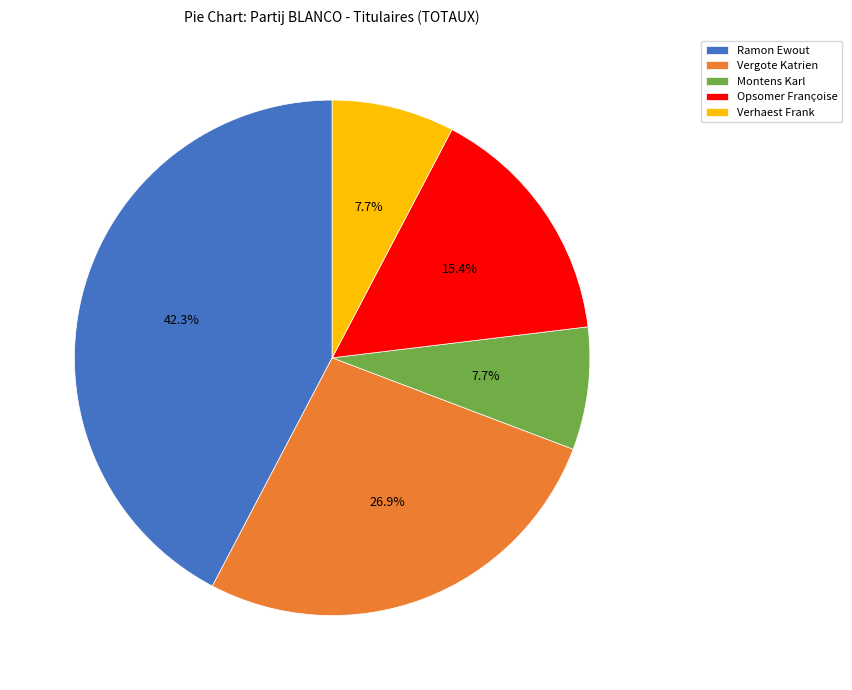

How many segments does this pie chart have?

5